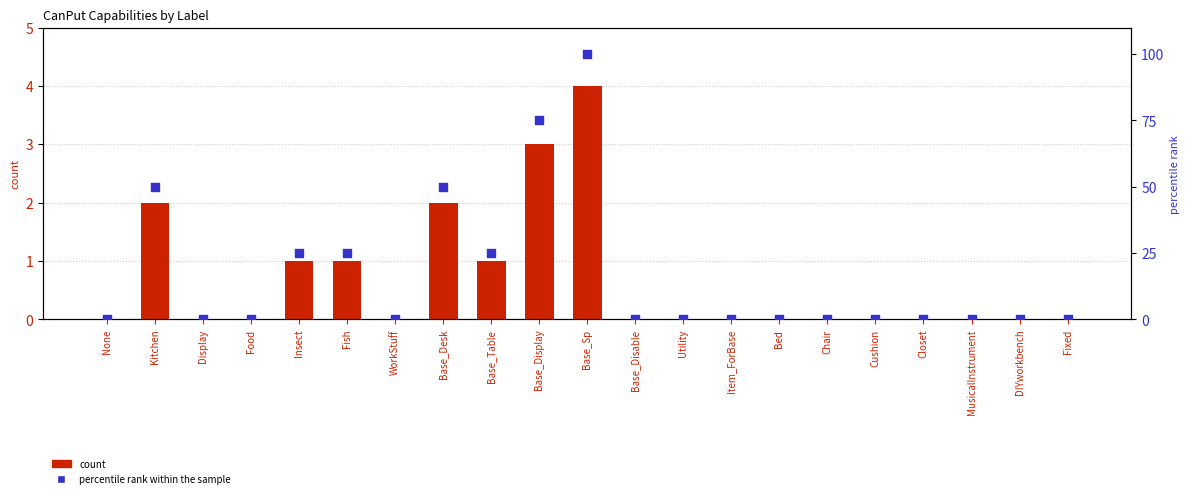

Which series contains the lowest Y value?

count